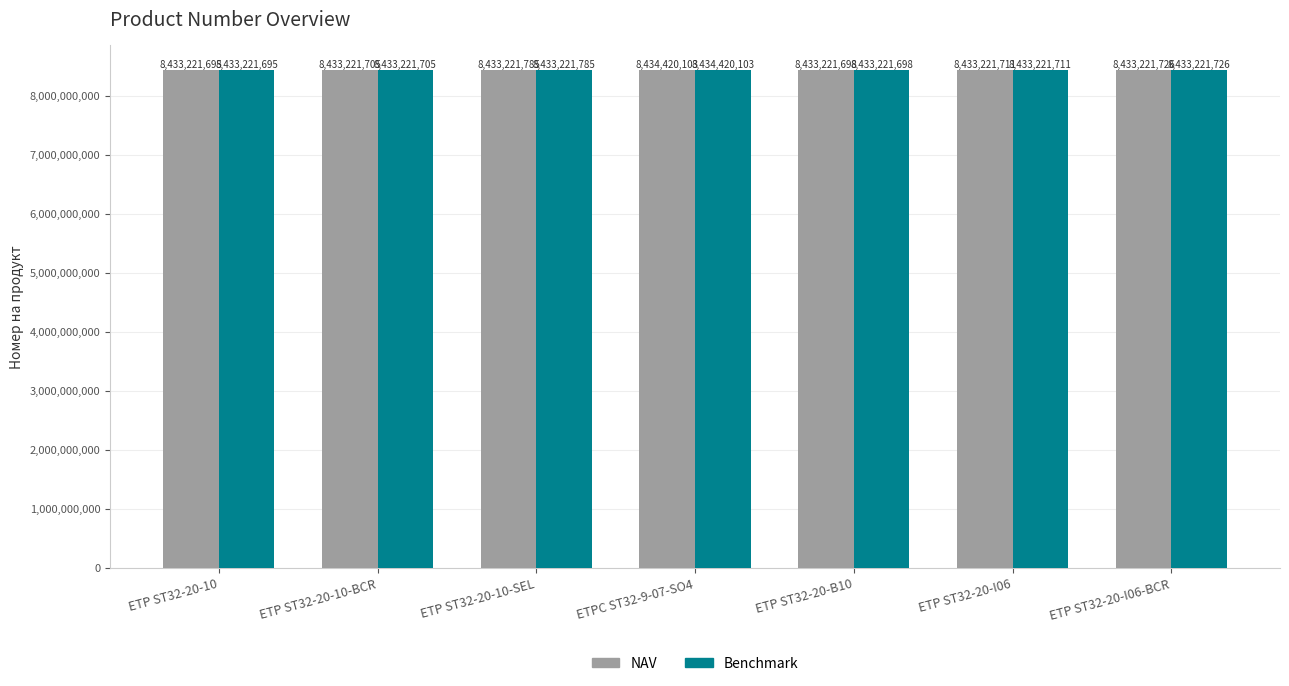

The value of Benchmark at ETP ST32-20-10 is 14716857953. True or false?

False